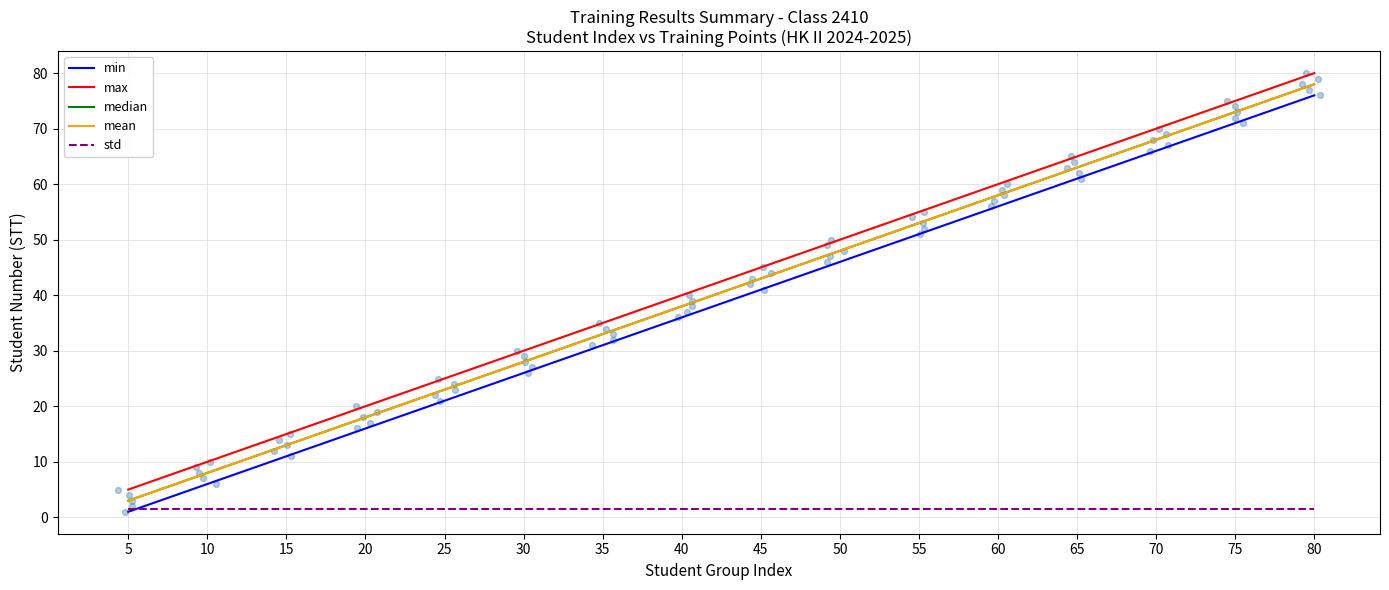

Which series contains the highest Y value?

max